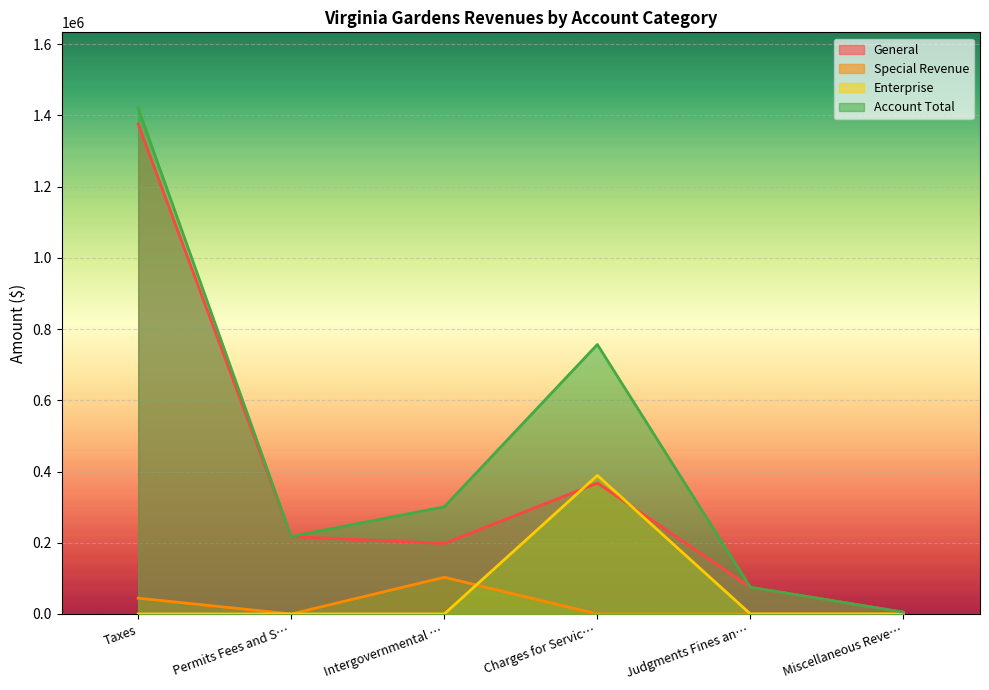

What is the difference between the highest and lowest values at Intergovernmental …?

300926